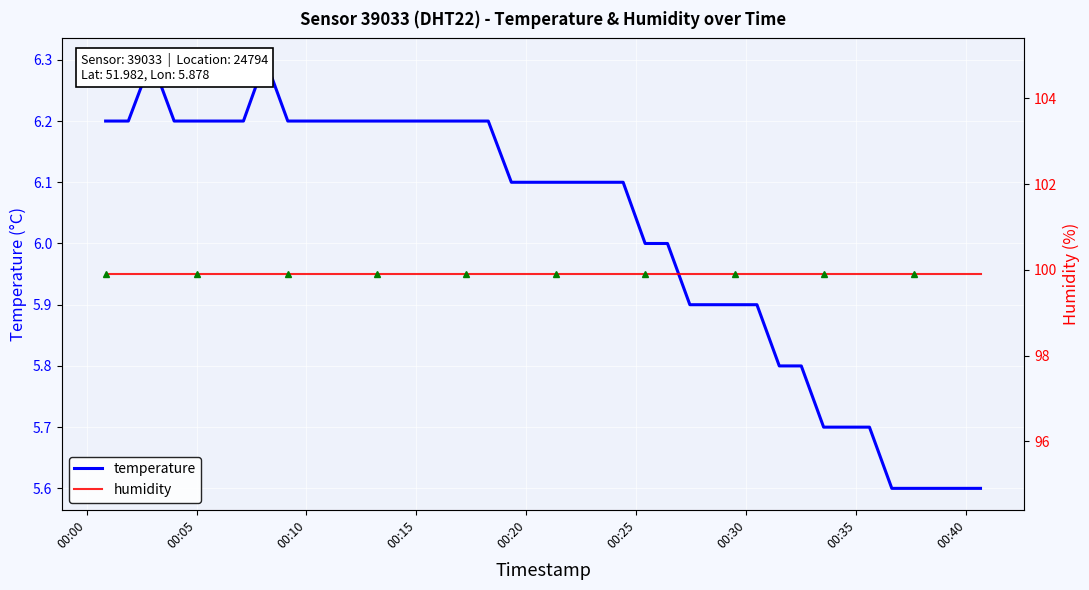

How many categories are shown in the chart?

40